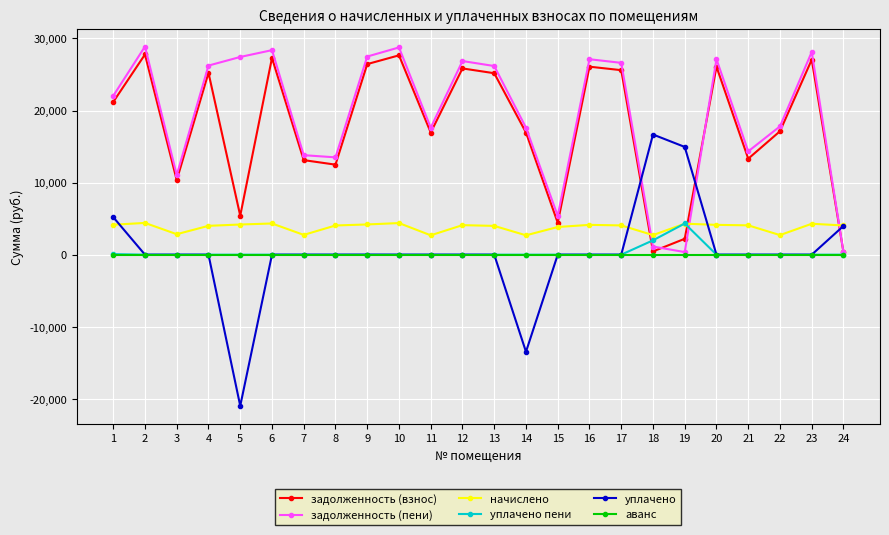

How many values in the задолженность (пени) series are below 26178?

12